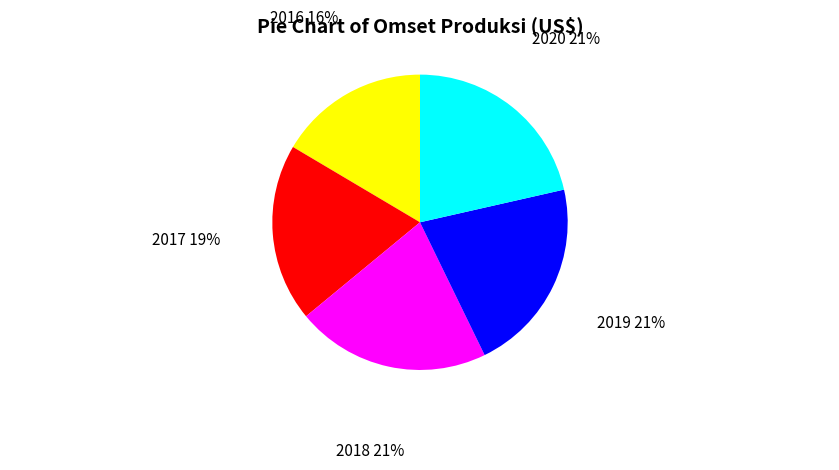

Which slice is the smallest?

2016